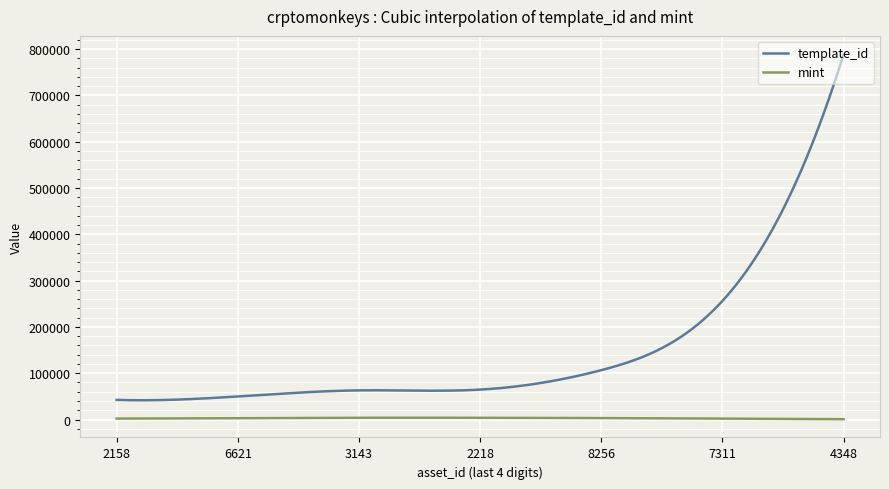

Rank the series by their maximum value, from lowest to highest.

mint, template_id